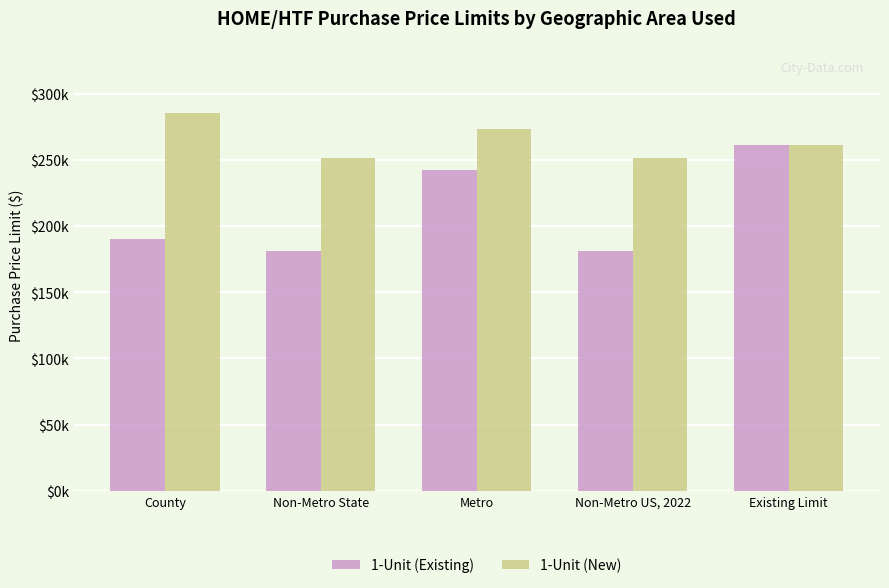

Which series has the largest total across all categories?

1-Unit (New)